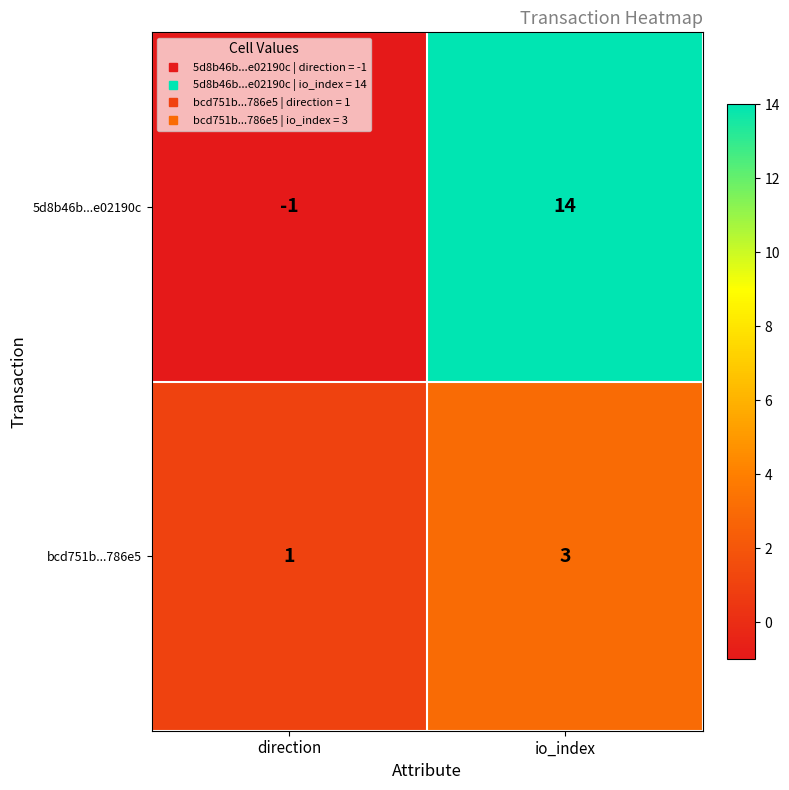

At which category is the sum across all series the highest?

io_index